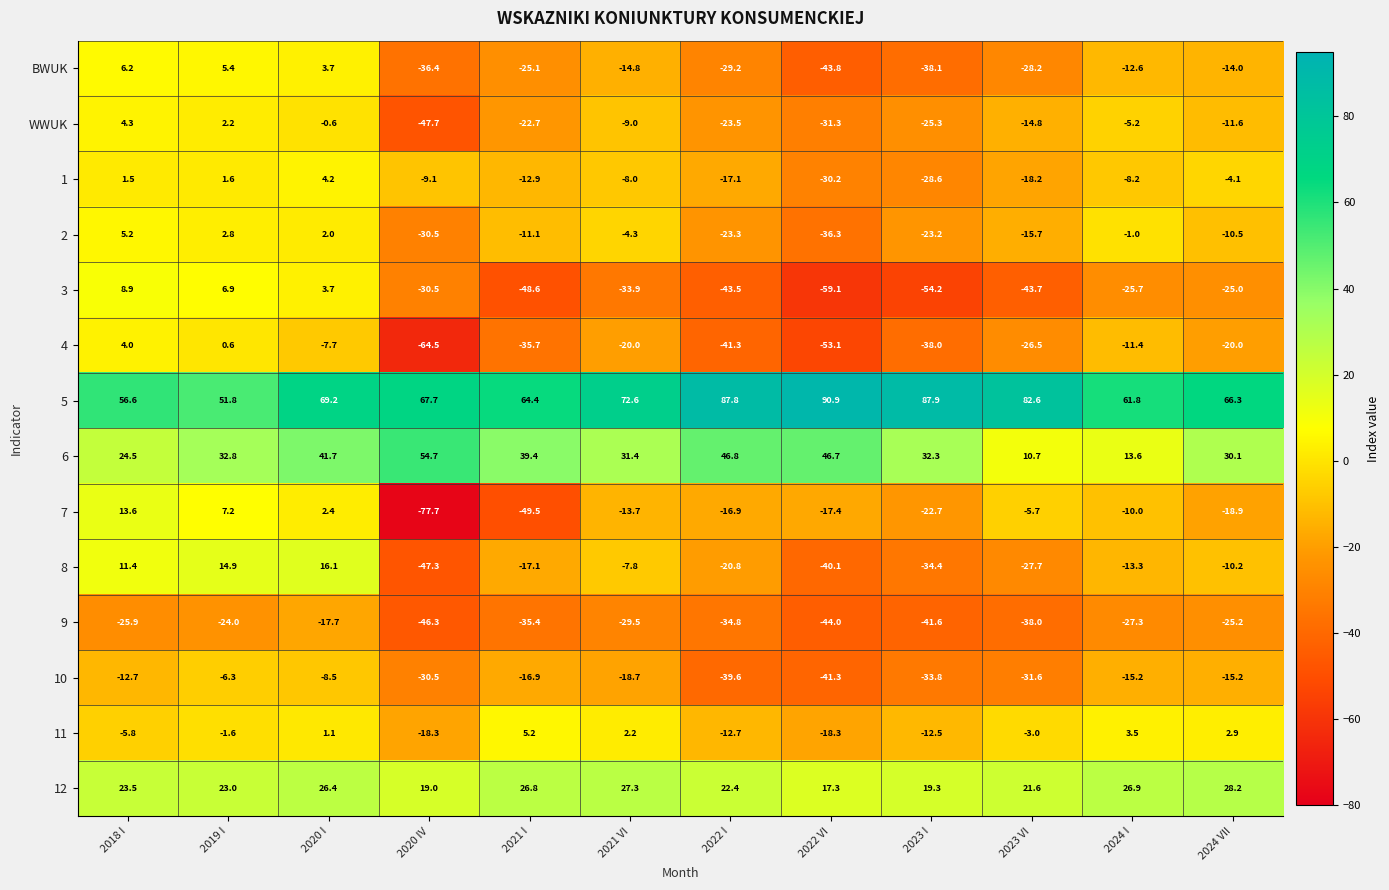

What is the total value across all series at 2022 I?

-145.7